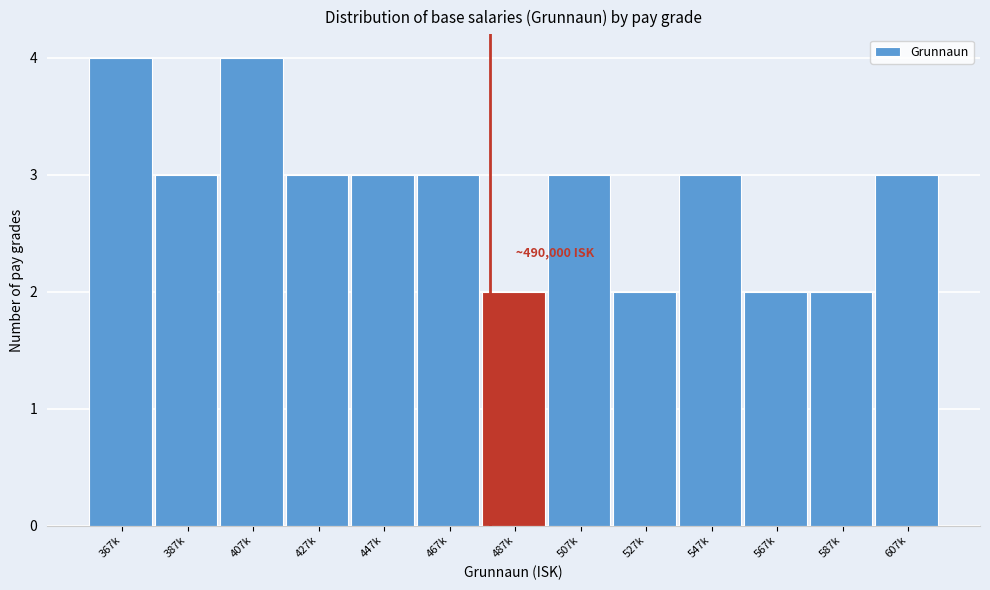

Reading left to right, transcribe all the data shown in this chart.

4	3	4	3	3	3	2	3	2	3	2	2	3